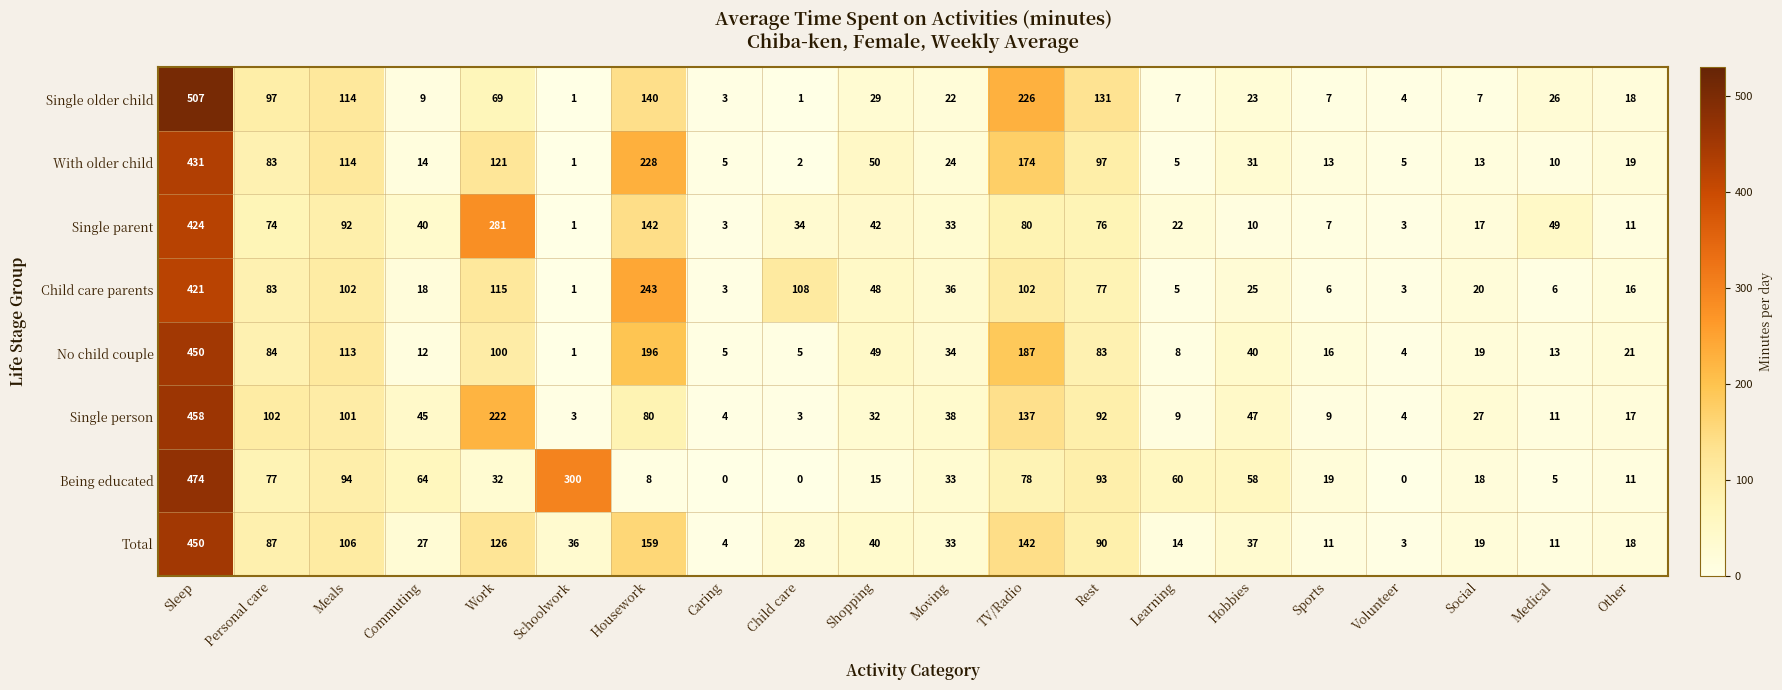

What is the average value of the Single person series?

72